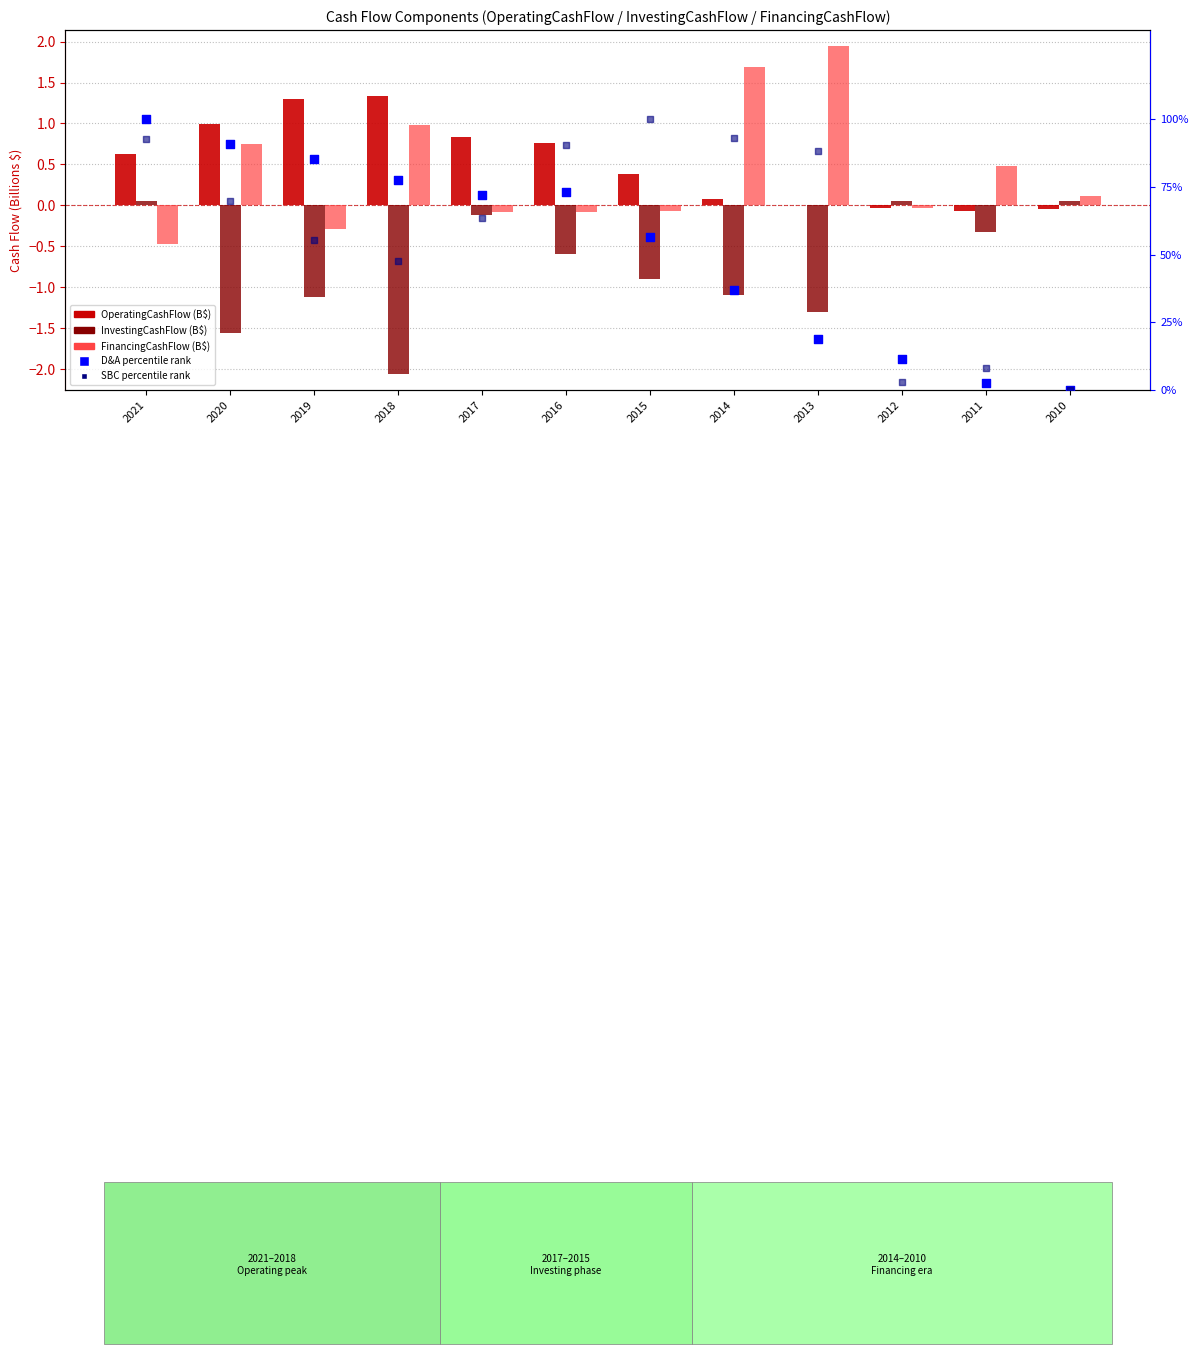

Is the value of FinancingCashFlow (B$) at 2021 greater than the value of OperatingCashFlow (B$) at 2010?

No